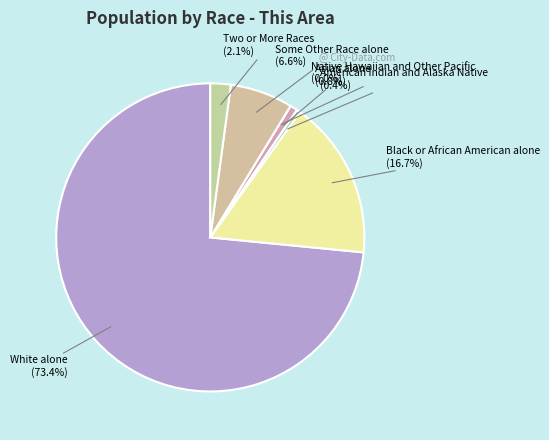

The Native Hawaiian and Other Pacific slice represents 10% of the pie. True or false?

False